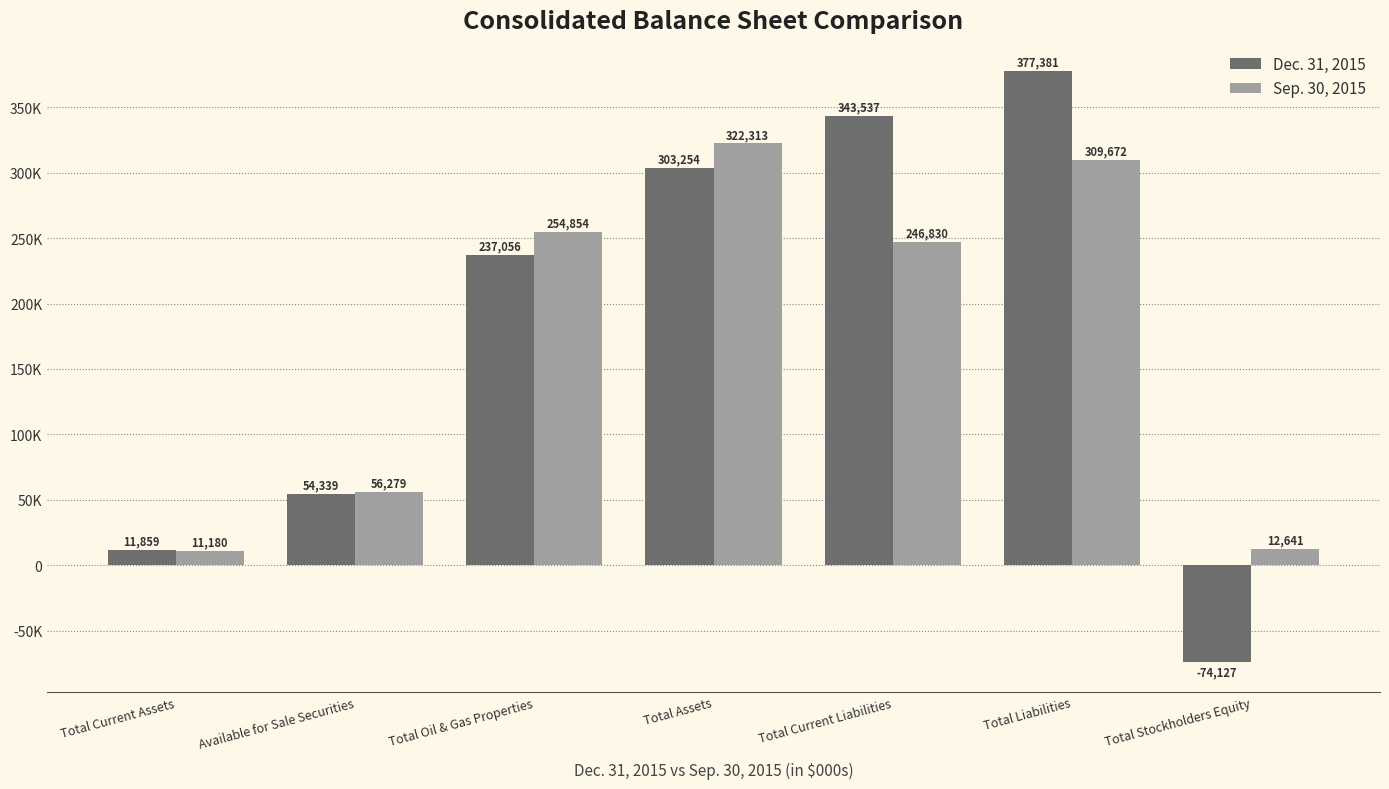

What are all the series names shown in the legend?

Dec. 31, 2015, Sep. 30, 2015